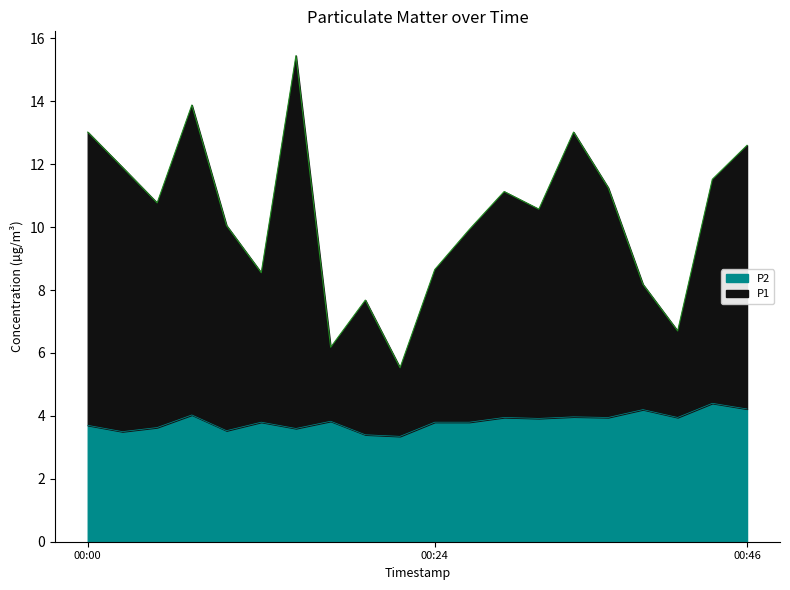

At which label does P2 reach its minimum?

00:22